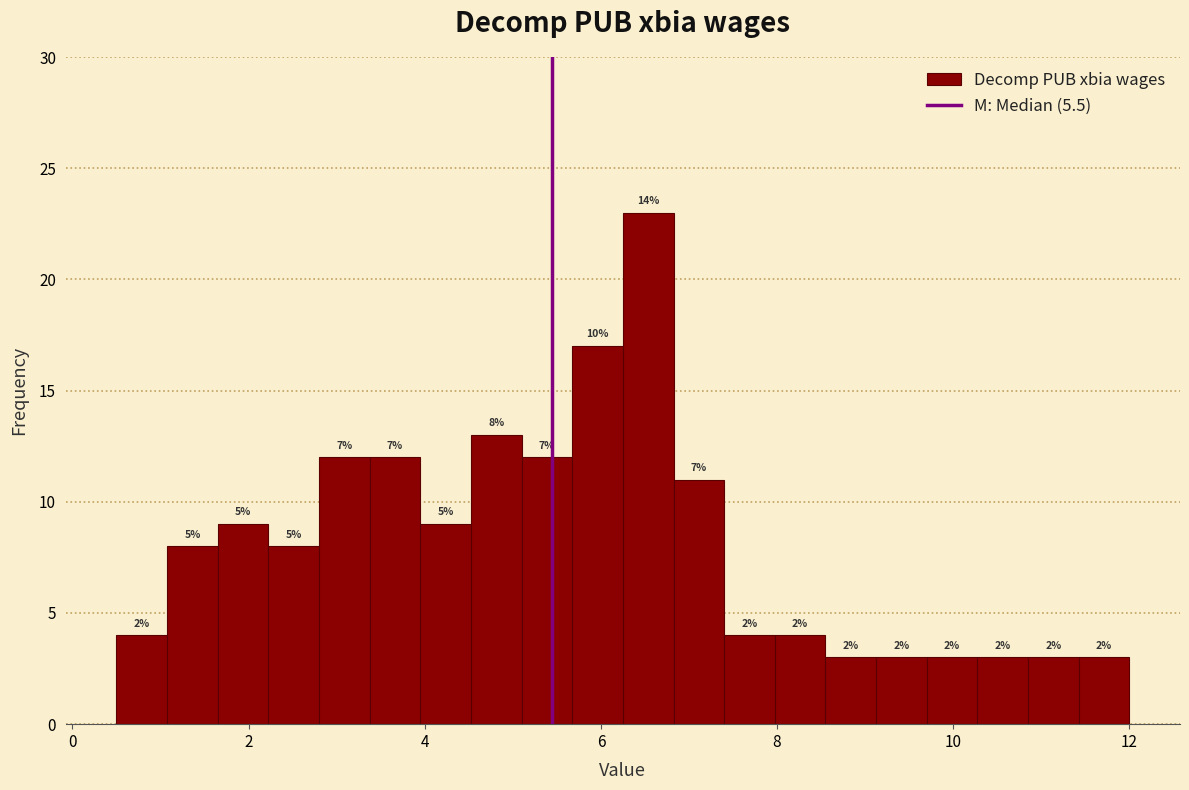

Read against the x-axis, roughly where is the centre of the tallest bar?

6.6